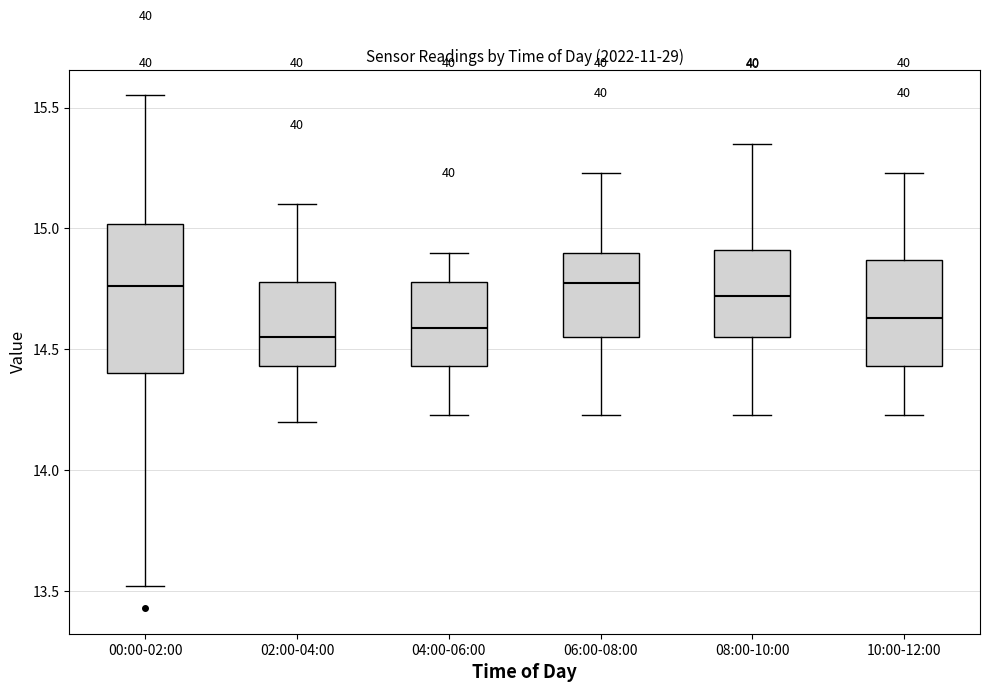

Reading left to right, transcribe this box plot: for each box, give where its median line is, the range the box spans, and where its two whiskers end, as read against the y-axis. The values are not printed on the chart, so give them approximately, as read against the axis.

00:00-02:00: median 14.75, box 14.40 to 15.00, whiskers 13.50 to 15.55
02:00-04:00: median 14.55, box 14.45 to 14.80, whiskers 14.20 to 15.10
04:00-06:00: median 14.60, box 14.45 to 14.80, whiskers 14.25 to 14.90
06:00-08:00: median 14.80, box 14.55 to 14.90, whiskers 14.25 to 15.25
08:00-10:00: median 14.70, box 14.55 to 14.90, whiskers 14.25 to 15.35
10:00-12:00: median 14.65, box 14.45 to 14.85, whiskers 14.25 to 15.25